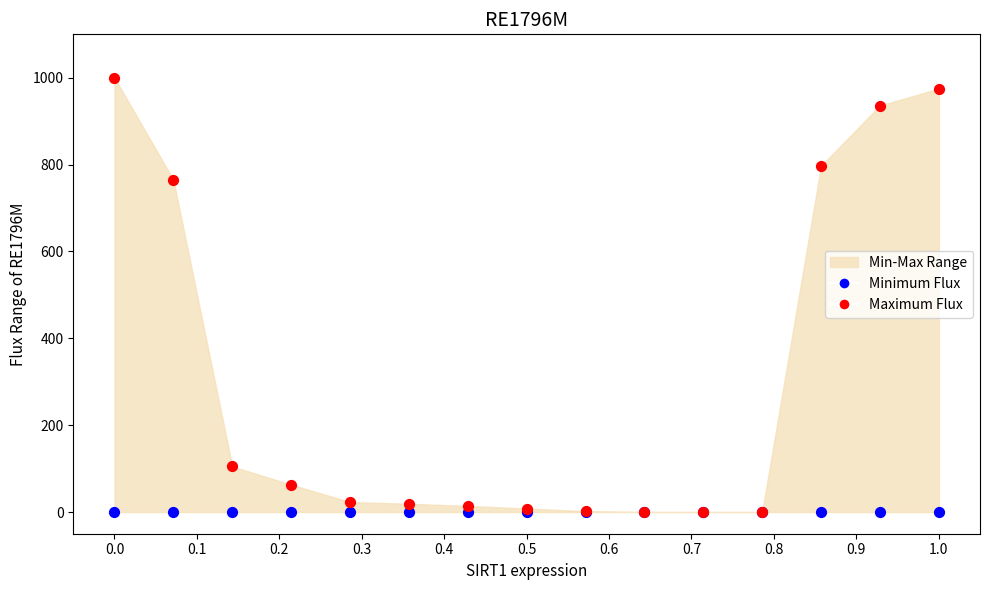

Across all series, what Y value is closest to 500?

765